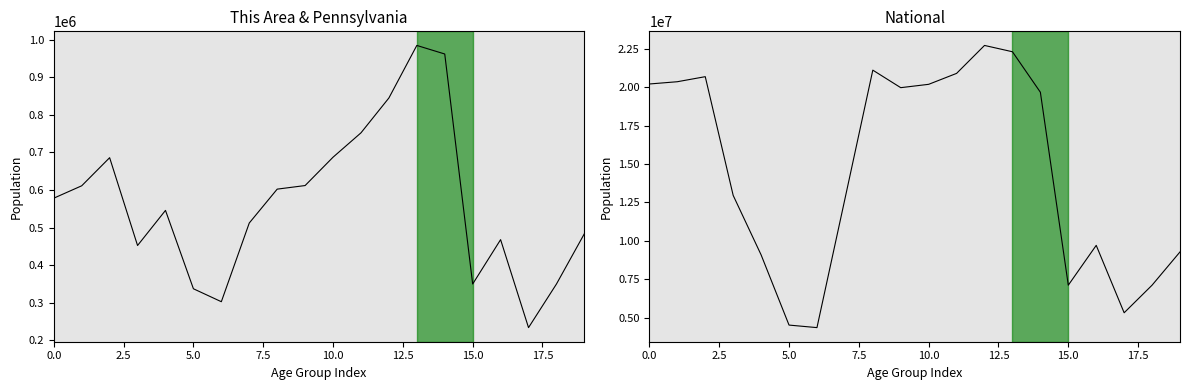

What is the average value of the National series?

14509549.2